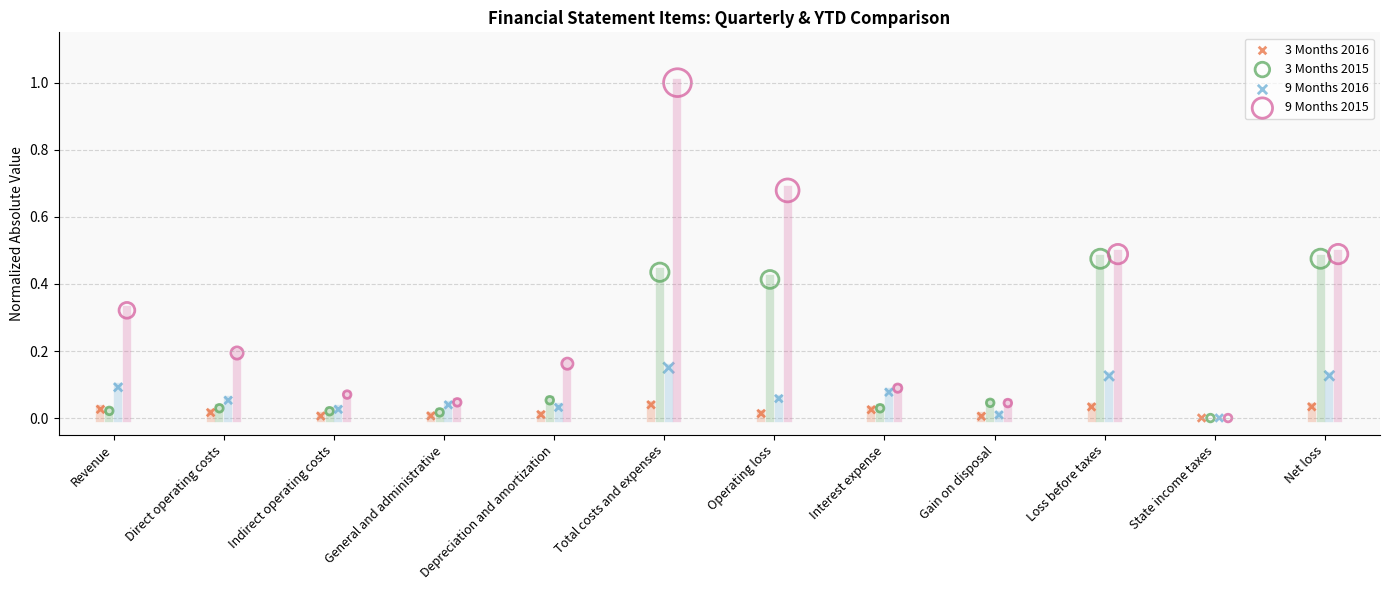

Which series reaches the maximum Y coordinate?

9 Months 2015